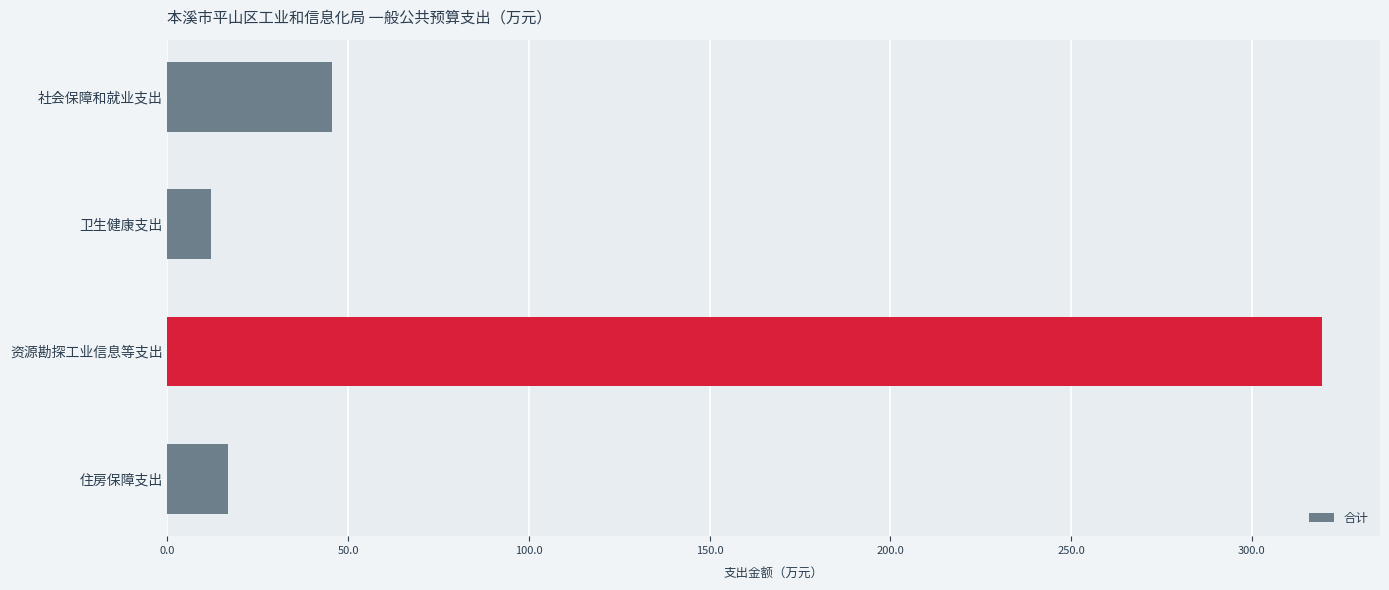

How many data points are less than 45?

2